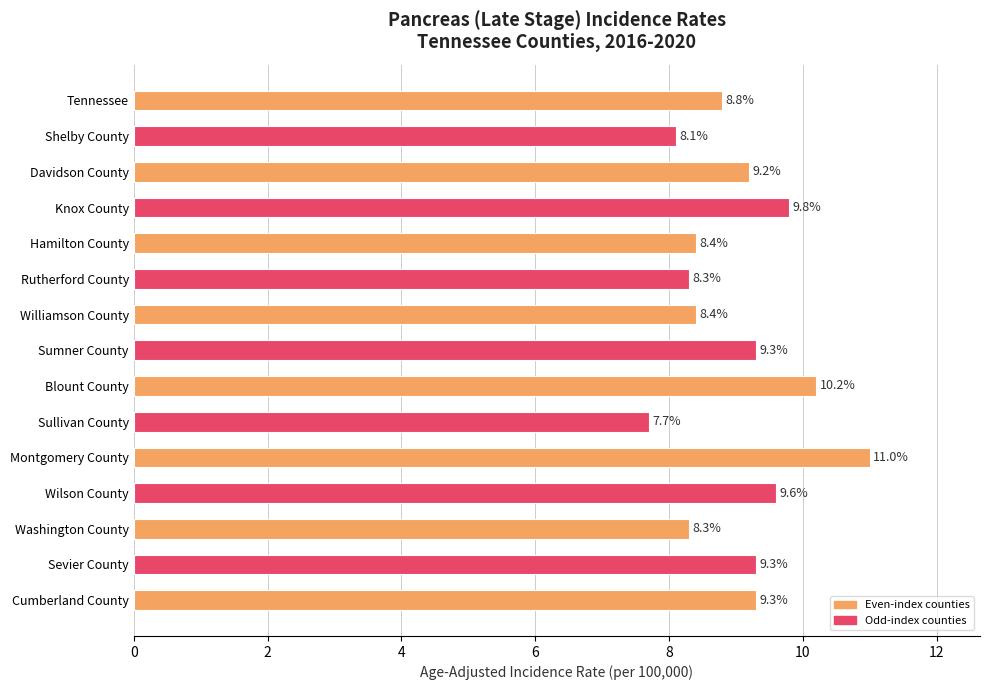

What is the smallest value displayed?

7.7